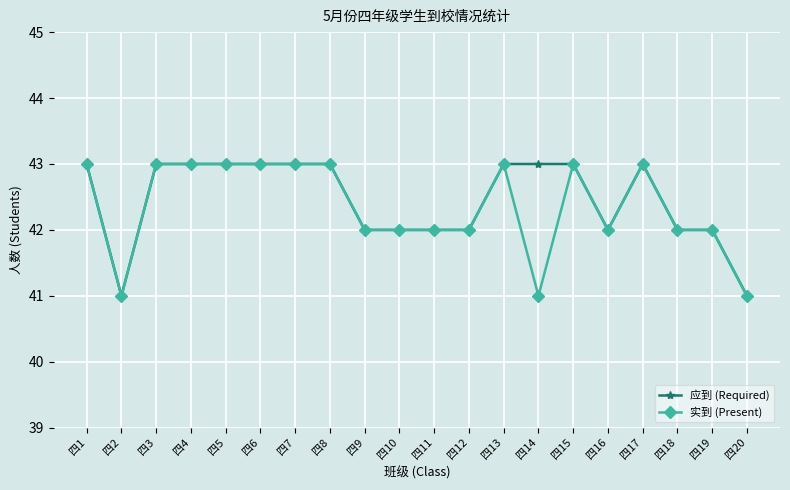

What is the value of the 实到 (Present) point at the 11th from the left?

42